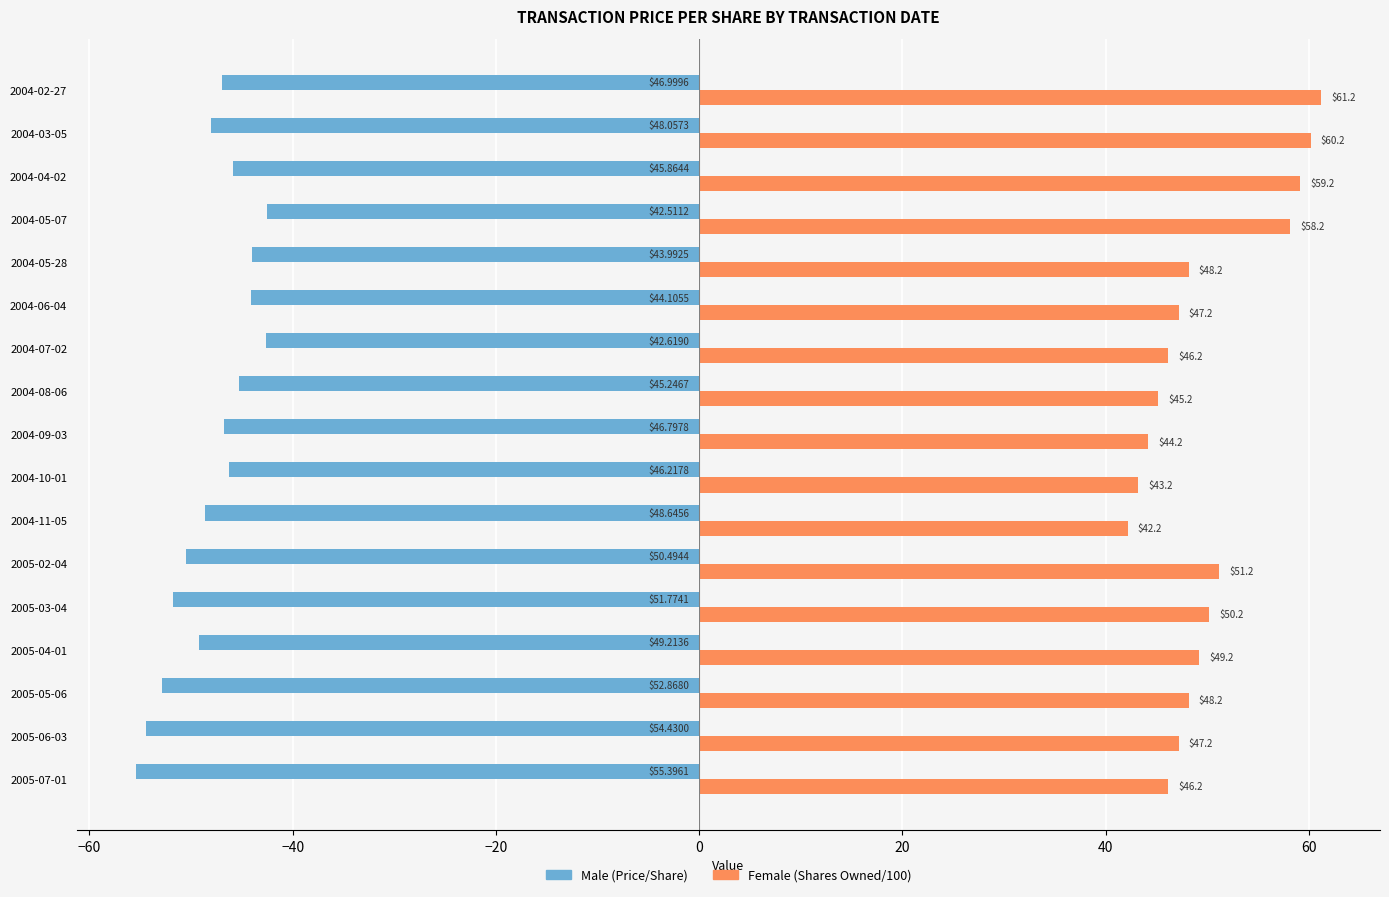

What is the spread (max minus min) of values at 2005-04-01?

98.4